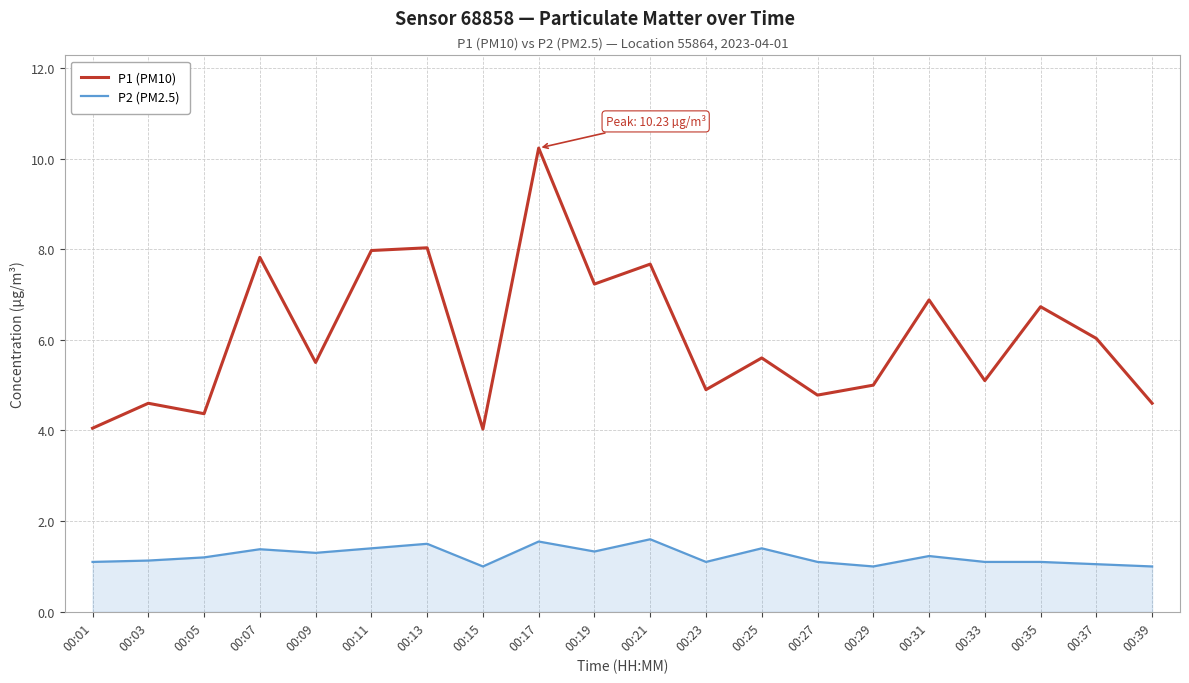

Which category has the highest value across all series?

00:17